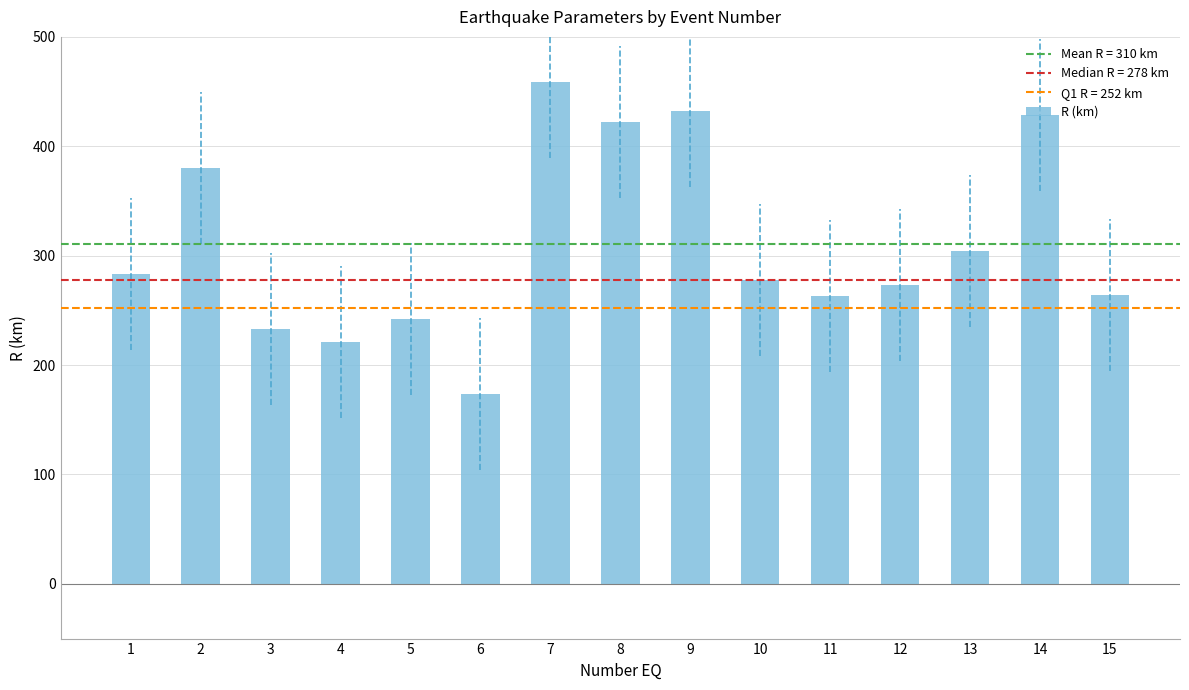

What is the sum of all values?

4657